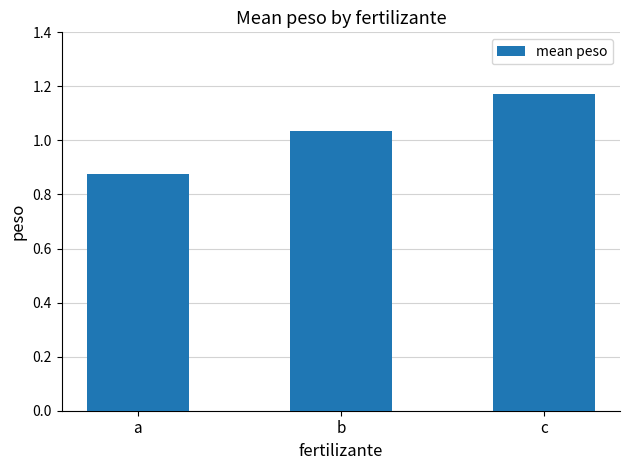

What is the sum of the values at b and c?

2.2